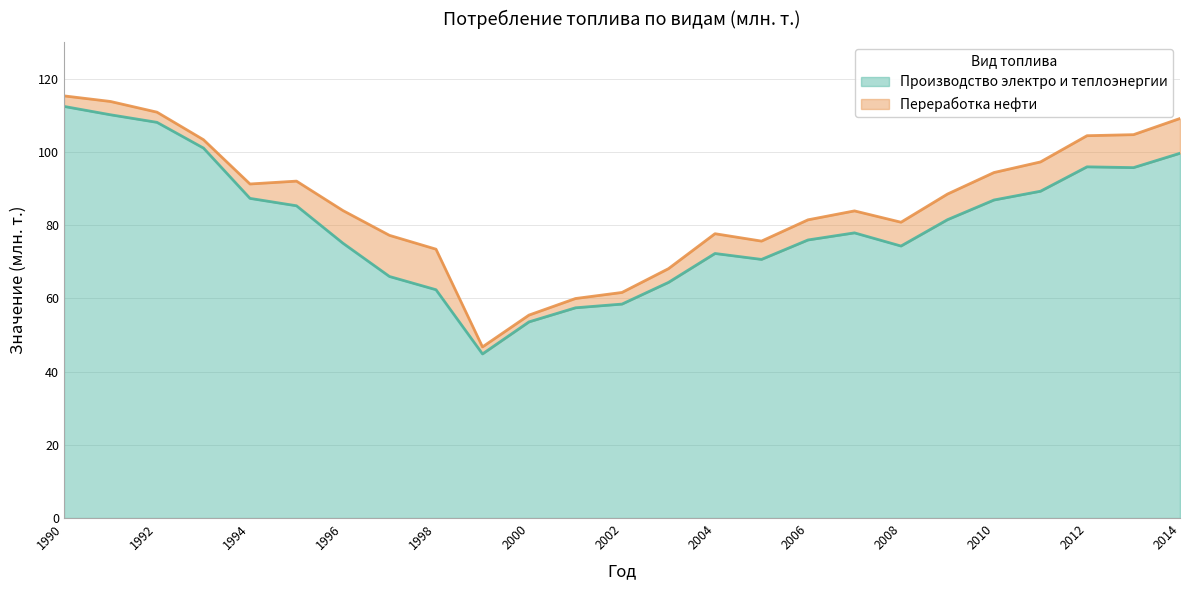

Which has a higher value, 2014 or 2007?

2014